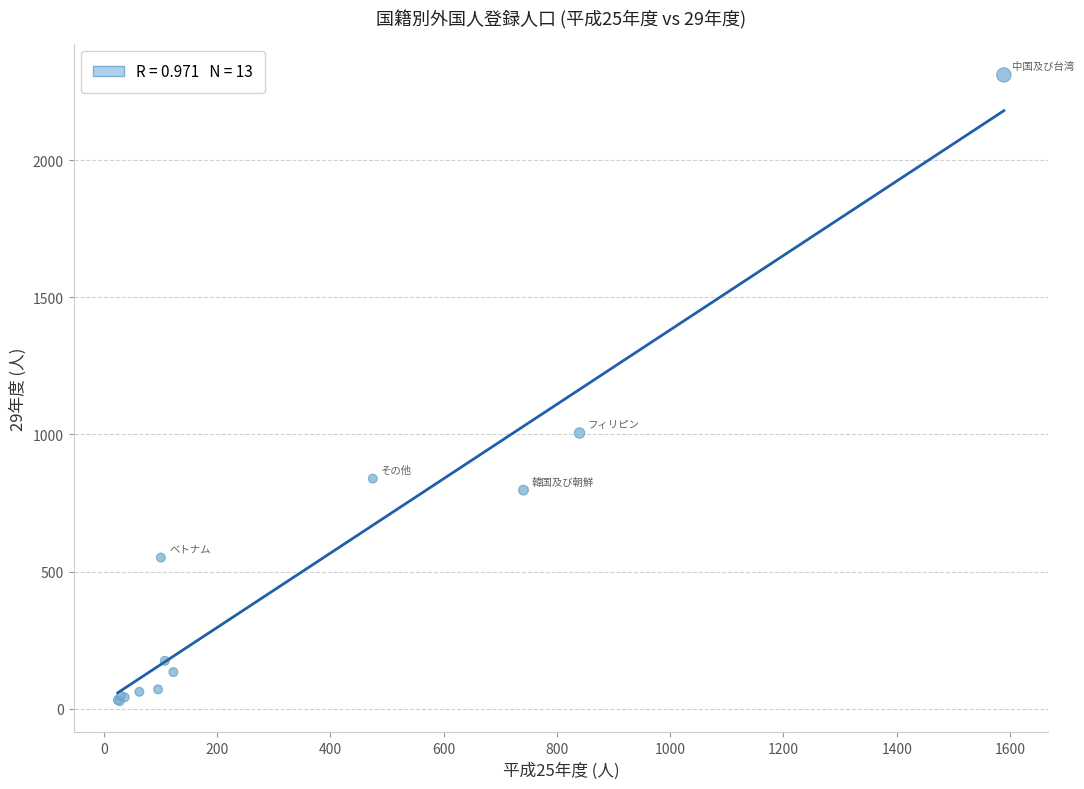

What Y value in the scatter plot is closest to 1169?

1005